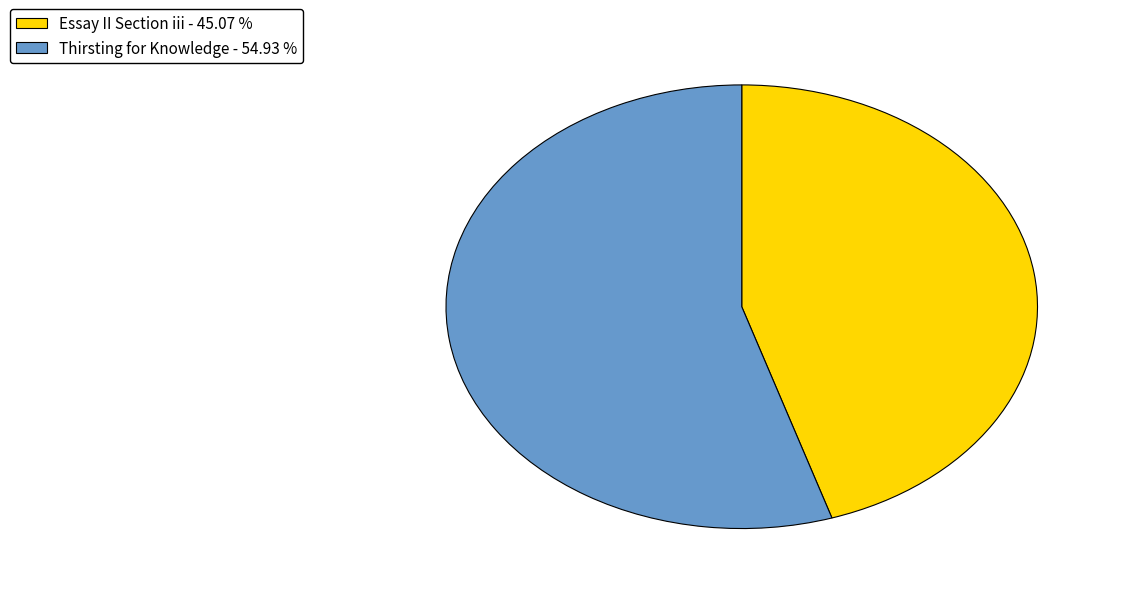

Do Essay II Section iii - 45.07 % and Thirsting for Knowledge - 54.93 % together represent more than half of the pie?

Yes